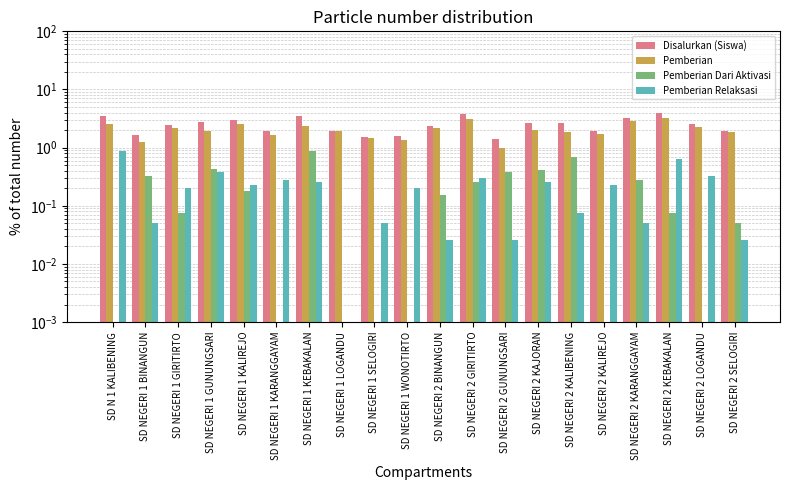

Count the number of data series in this chart.

4